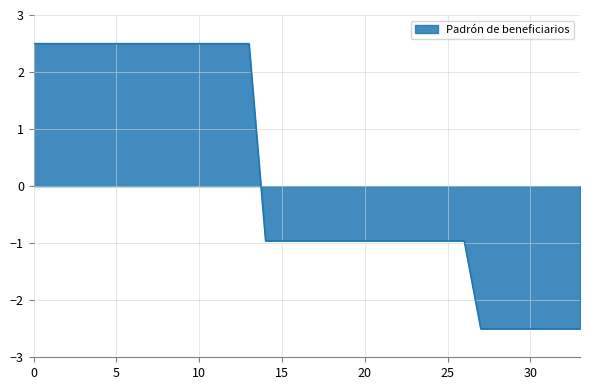

What is the maximum value shown in the chart?

2.5